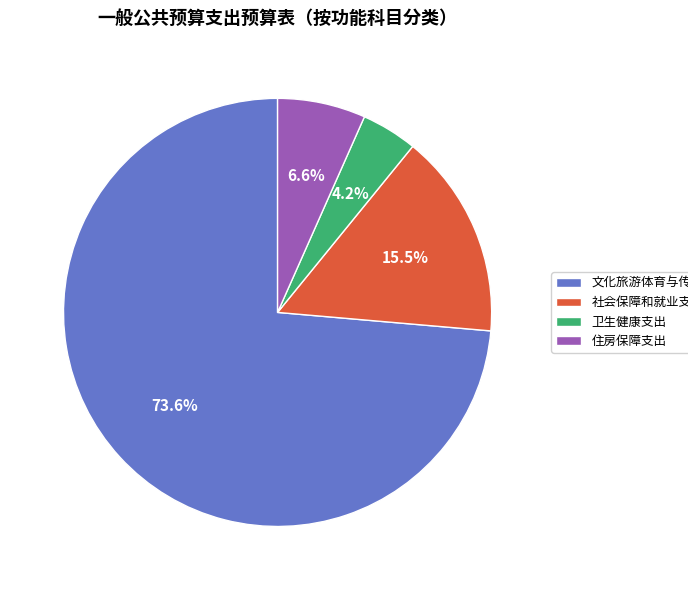

Between 住房保障支出 and 文化旅游体育与传媒支出, which is larger?

文化旅游体育与传媒支出